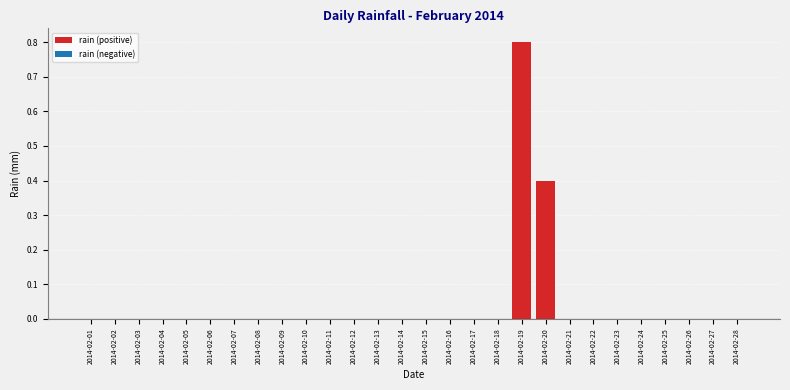

Reading right to left, list all the values displayed in this chart.

2014-02-28=0.0	2014-02-27=0.0	2014-02-26=0.0	2014-02-25=0.0	2014-02-24=0.0	2014-02-23=0.0	2014-02-22=0.0	2014-02-21=0.0	2014-02-20=0.4	2014-02-19=0.8	2014-02-18=0.0	2014-02-17=0.0	2014-02-16=0.0	2014-02-15=0.0	2014-02-14=0.0	2014-02-13=0.0	2014-02-12=0.0	2014-02-11=0.0	2014-02-10=0.0	2014-02-09=0.0	2014-02-08=0.0	2014-02-07=0.0	2014-02-06=0.0	2014-02-05=0.0	2014-02-04=0.0	2014-02-03=0.0	2014-02-02=0.0	2014-02-01=0.0